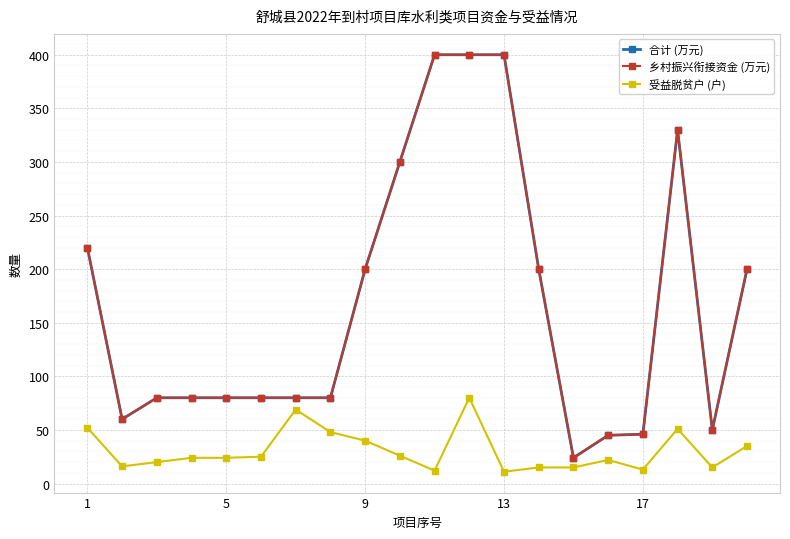

How many categories are shown in the chart?

20